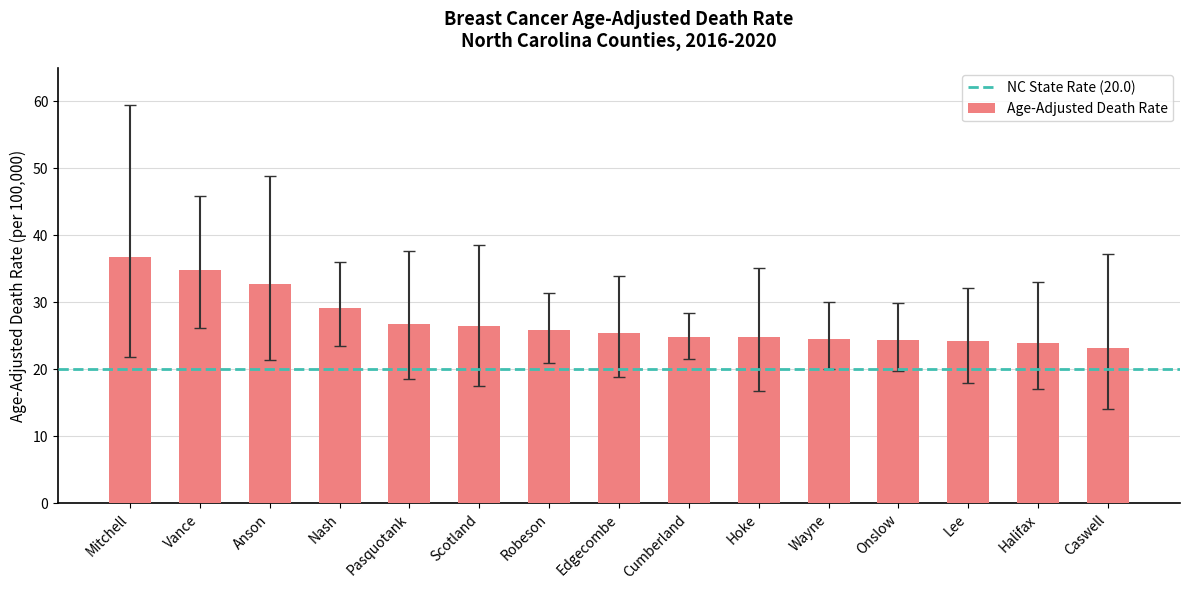

Count the number of data series in this chart.

1